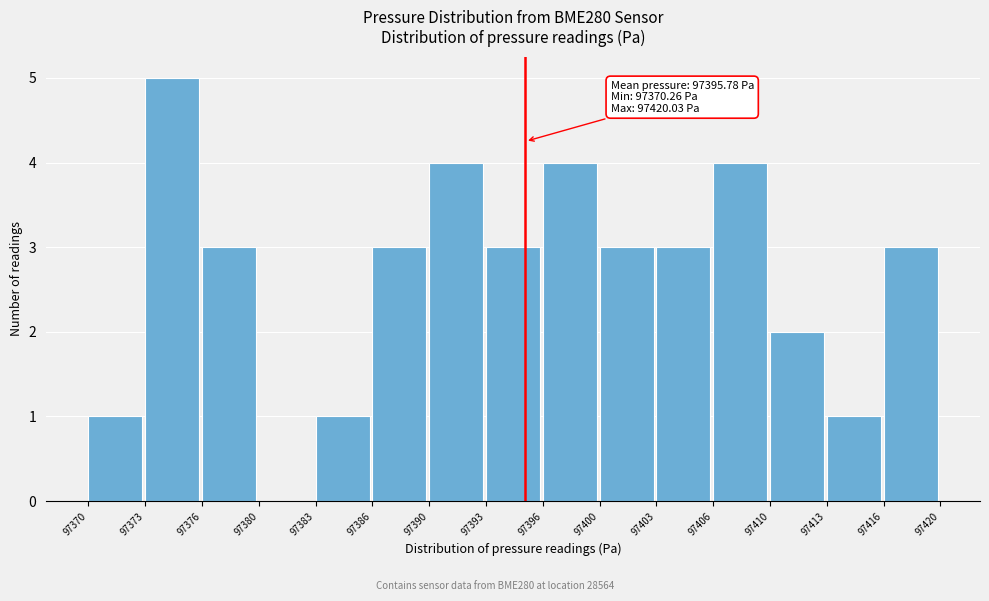

Reading left to right, transcribe all the data shown in this chart.

97370=1	97373=5	97376=3	97380=0	97383=1	97386=3	97390=4	97393=3	97396=4	97400=3	97403=3	97406=4	97410=2	97413=1	97416=3